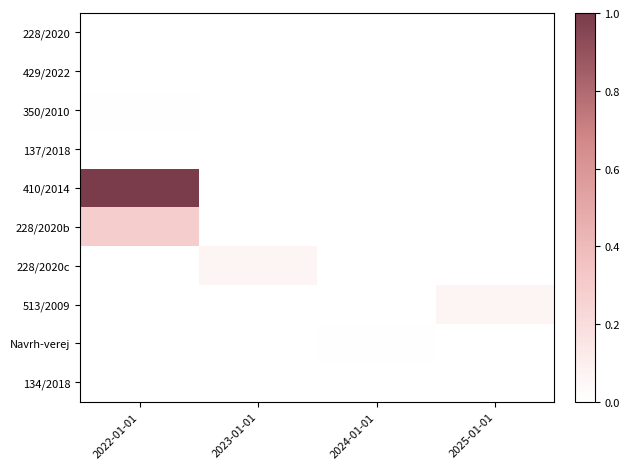

Reading left to right, list all the values displayed in this chart.

228/2020: 2022-01-01=0.0	2023-01-01=0.0	2024-01-01=0.0	2025-01-01=0.0
429/2022: 2022-01-01=0.0	2023-01-01=0.0	2024-01-01=0.0	2025-01-01=0.0
350/2010: 2022-01-01=0.0	2023-01-01=0.0	2024-01-01=0.0	2025-01-01=0.0
137/2018: 2022-01-01=0.0	2023-01-01=0.0	2024-01-01=0.0	2025-01-01=0.0
410/2014: 2022-01-01=1.0	2023-01-01=0.0	2024-01-01=0.0	2025-01-01=0.0
228/2020b: 2022-01-01=0.3	2023-01-01=0.0	2024-01-01=0.0	2025-01-01=0.0
228/2020c: 2022-01-01=0.0	2023-01-01=0.1	2024-01-01=0.0	2025-01-01=0.0
513/2009: 2022-01-01=0.0	2023-01-01=0.0	2024-01-01=0.0	2025-01-01=0.1
Navrh-verej: 2022-01-01=0.0	2023-01-01=0.0	2024-01-01=0.0	2025-01-01=0.0
134/2018: 2022-01-01=0.0	2023-01-01=0.0	2024-01-01=0.0	2025-01-01=0.0